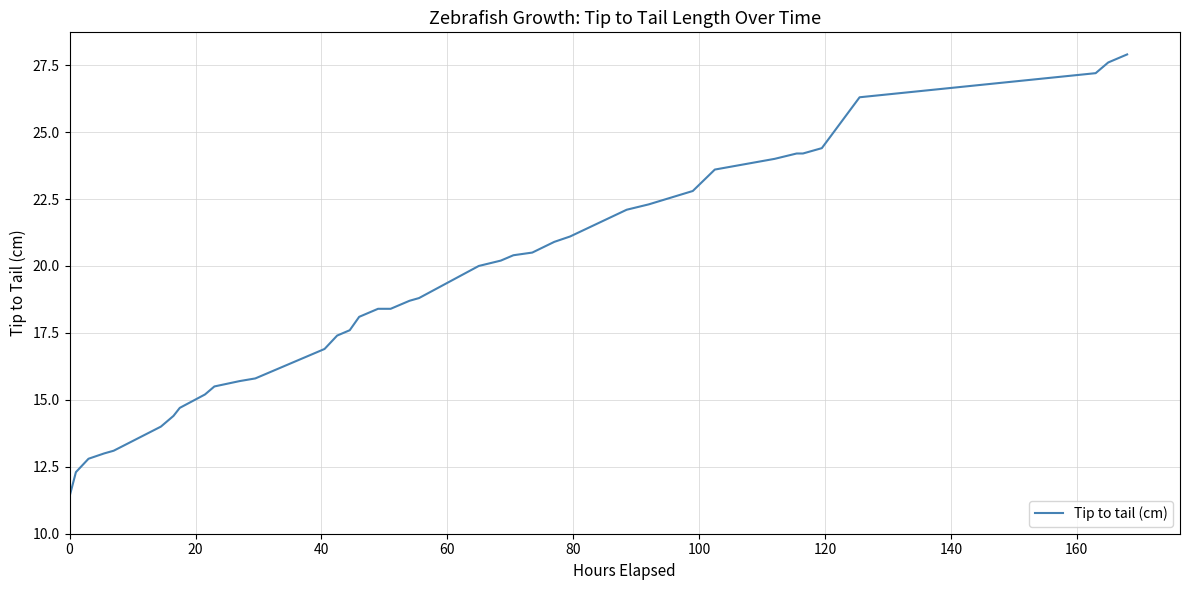

What is the greatest value displayed?

27.9